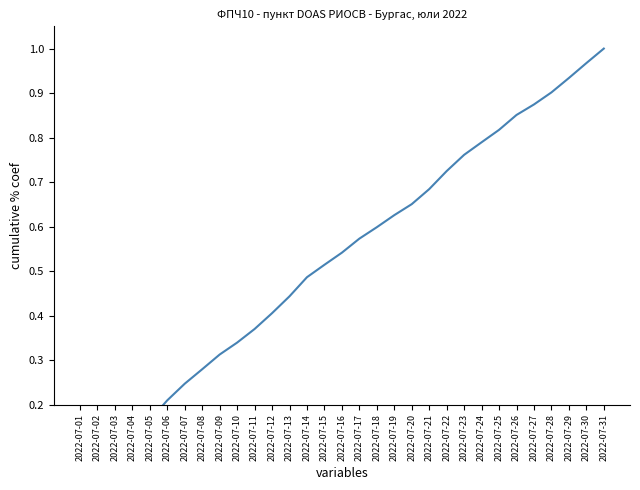

List the labels in order of value, largest first.

2022-07-31, 2022-07-30, 2022-07-29, 2022-07-28, 2022-07-27, 2022-07-26, 2022-07-25, 2022-07-24, 2022-07-23, 2022-07-22, 2022-07-21, 2022-07-20, 2022-07-19, 2022-07-18, 2022-07-17, 2022-07-16, 2022-07-15, 2022-07-14, 2022-07-13, 2022-07-12, 2022-07-11, 2022-07-10, 2022-07-09, 2022-07-08, 2022-07-07, 2022-07-06, 2022-07-05, 2022-07-04, 2022-07-03, 2022-07-02, 2022-07-01